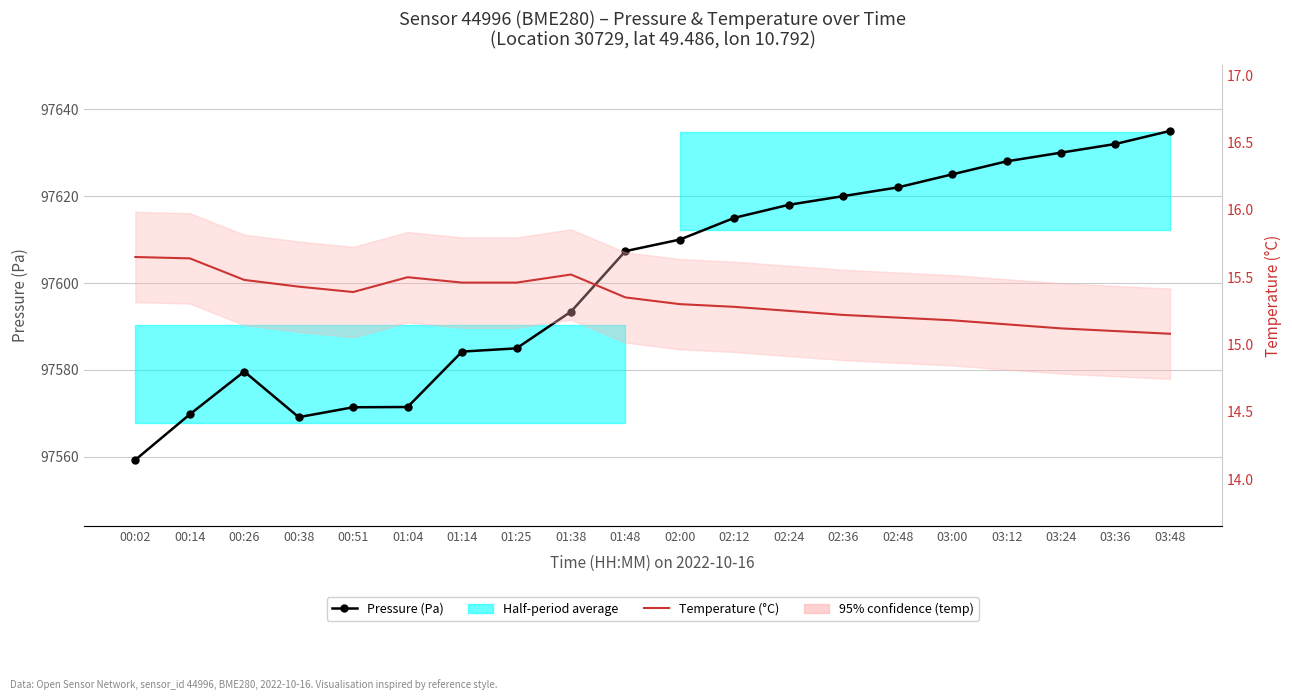

List the labels in order of Temperature (°C) value, smallest first.

03:48, 03:36, 03:24, 03:12, 03:00, 02:48, 02:36, 02:24, 02:12, 02:00, 01:48, 00:51, 00:38, 01:14, 01:25, 00:26, 01:04, 01:38, 00:14, 00:02